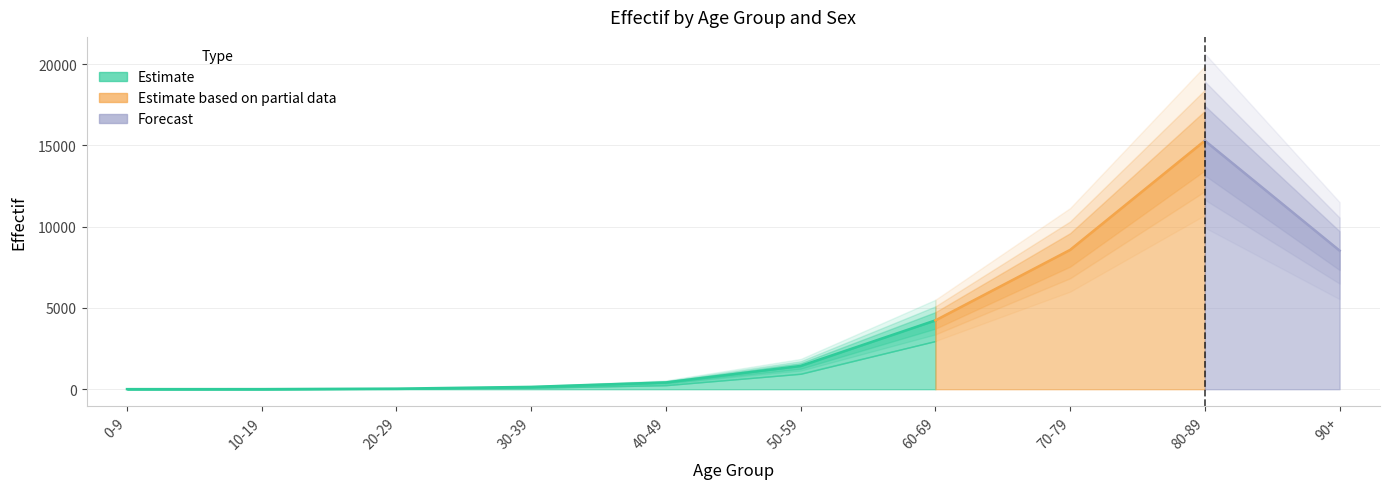

What is the label of the 8th point from the right?

20-29